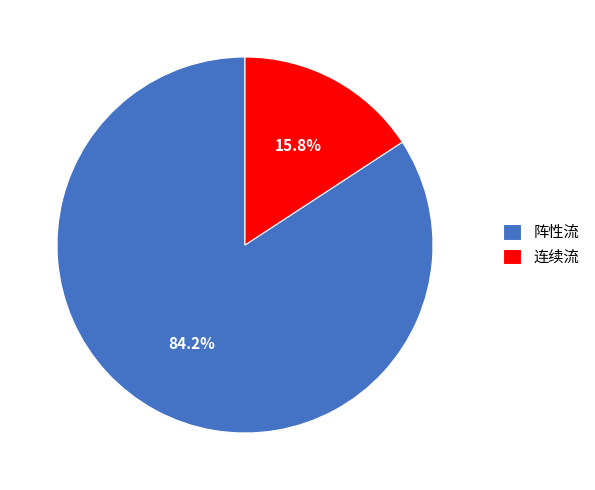

Which category has the biggest portion of the pie?

阵性流